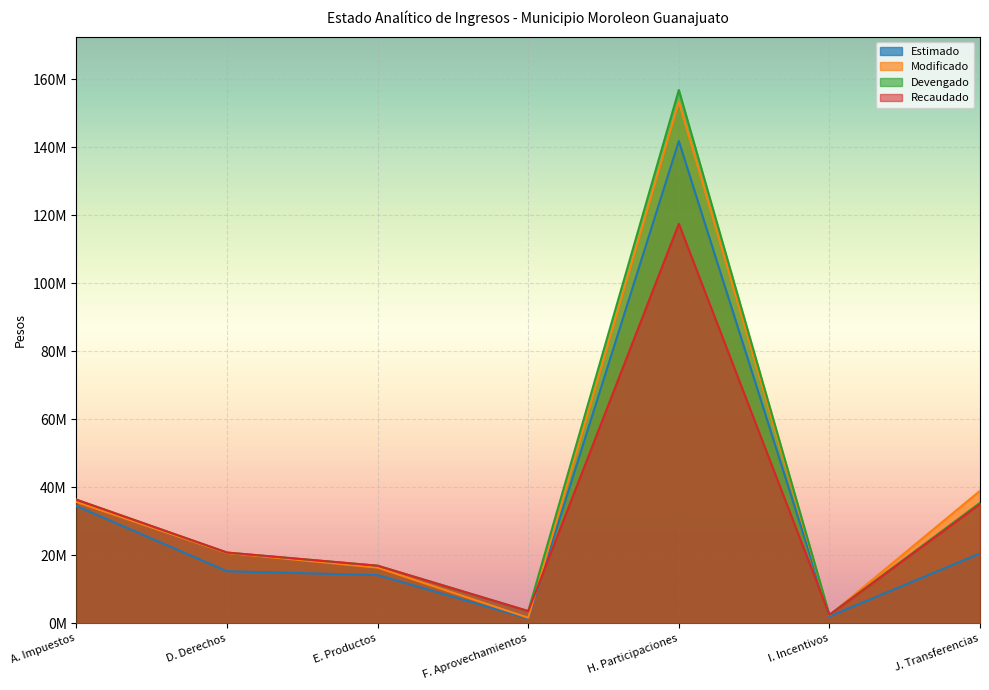

Read the Estimado value at F. Aprovechamientos.

1410949.5